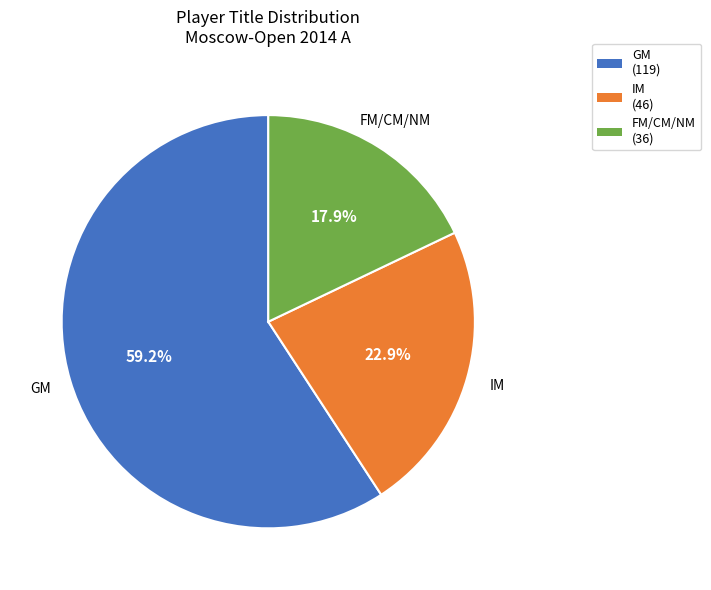

Does any single category account for the majority?

Yes